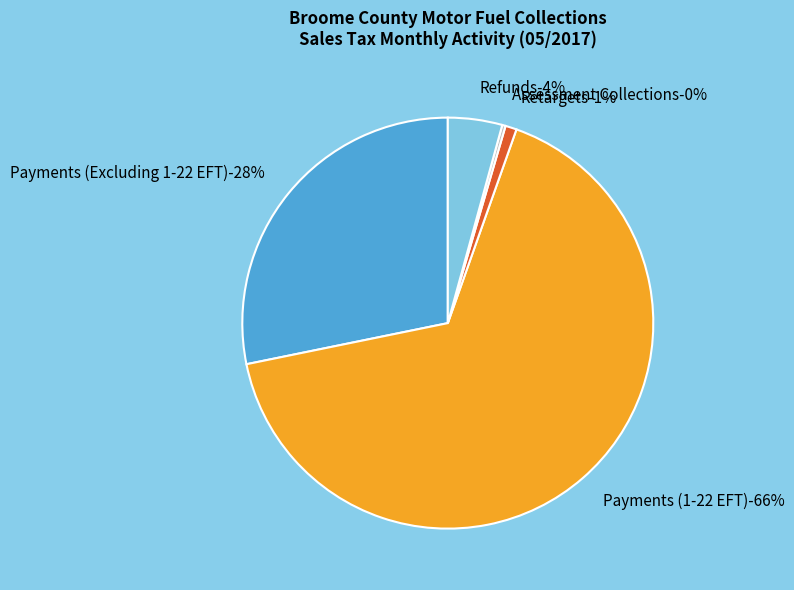

To the nearest percent, what percentage of the pie is Retargets?

1%